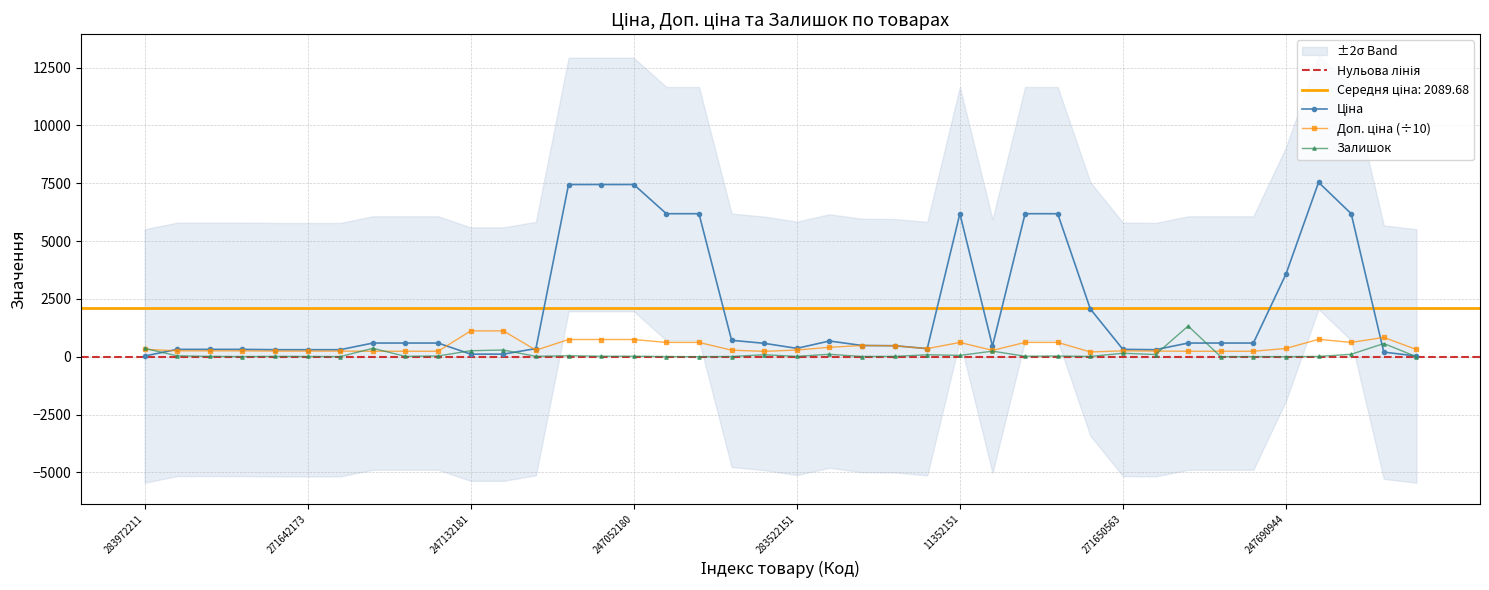

At how many categories does at least one series exceed 6097?

10